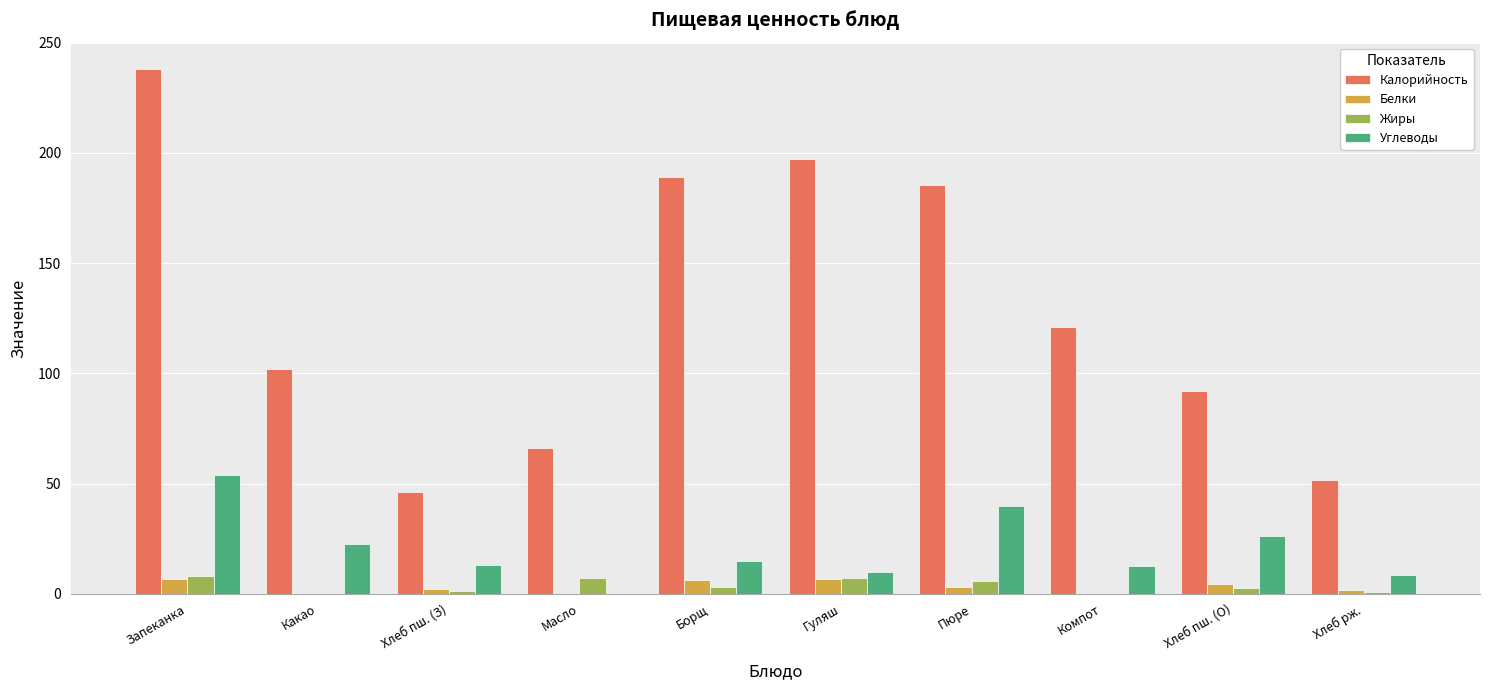

At which category is the sum across all series the highest?

Запеканка